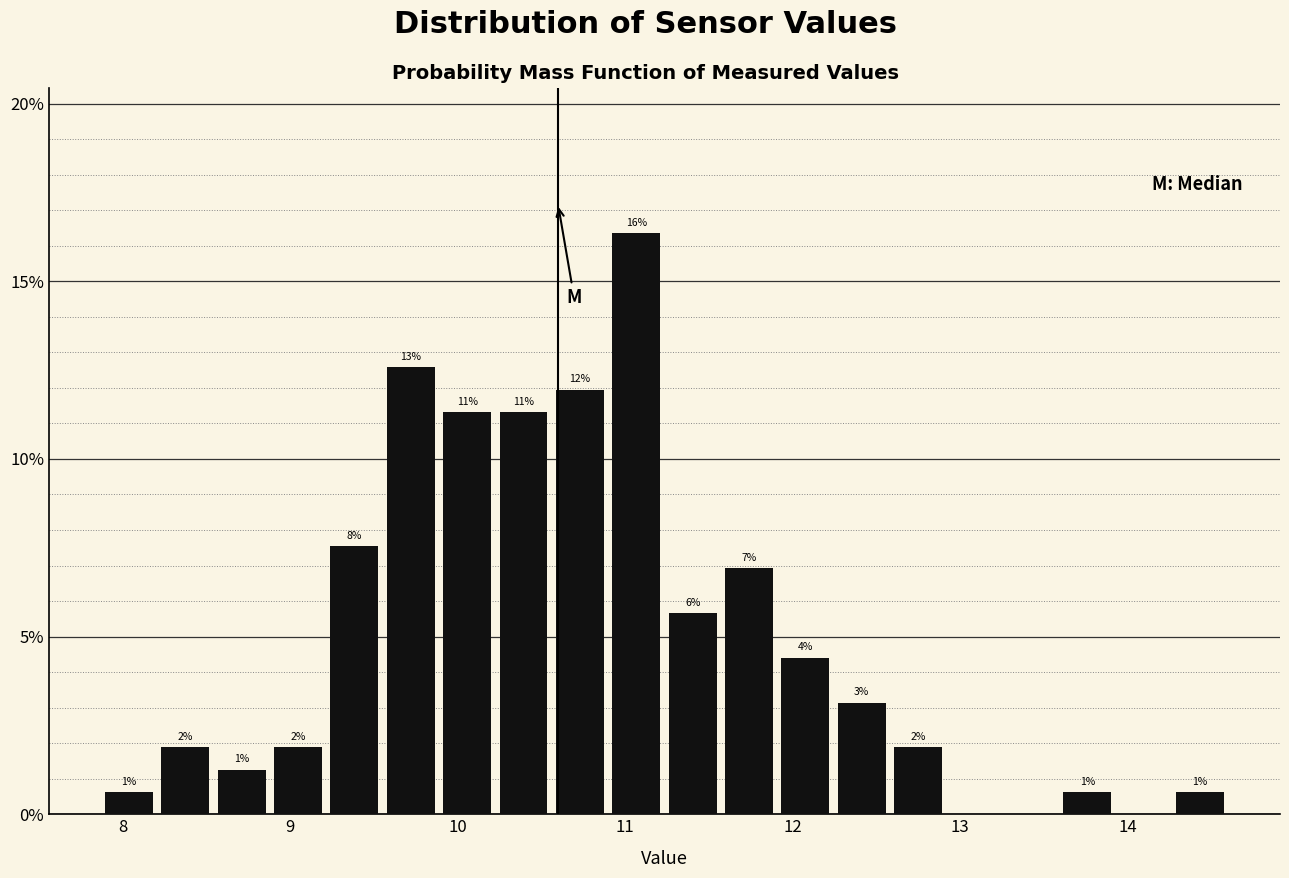

Read against the x-axis, roughly where is the centre of the tallest bar?

11.1